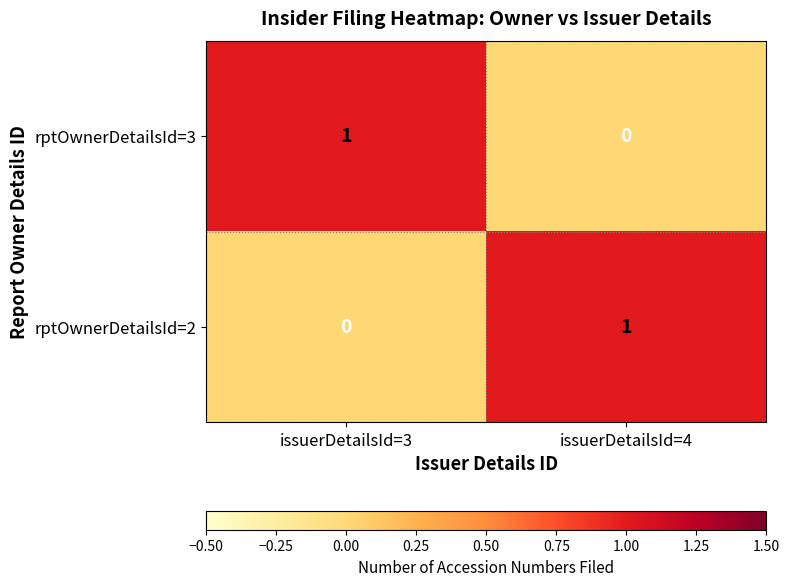

List the labels in order of rptOwnerDetailsId=2 value, largest first.

issuerDetailsId=4, issuerDetailsId=3